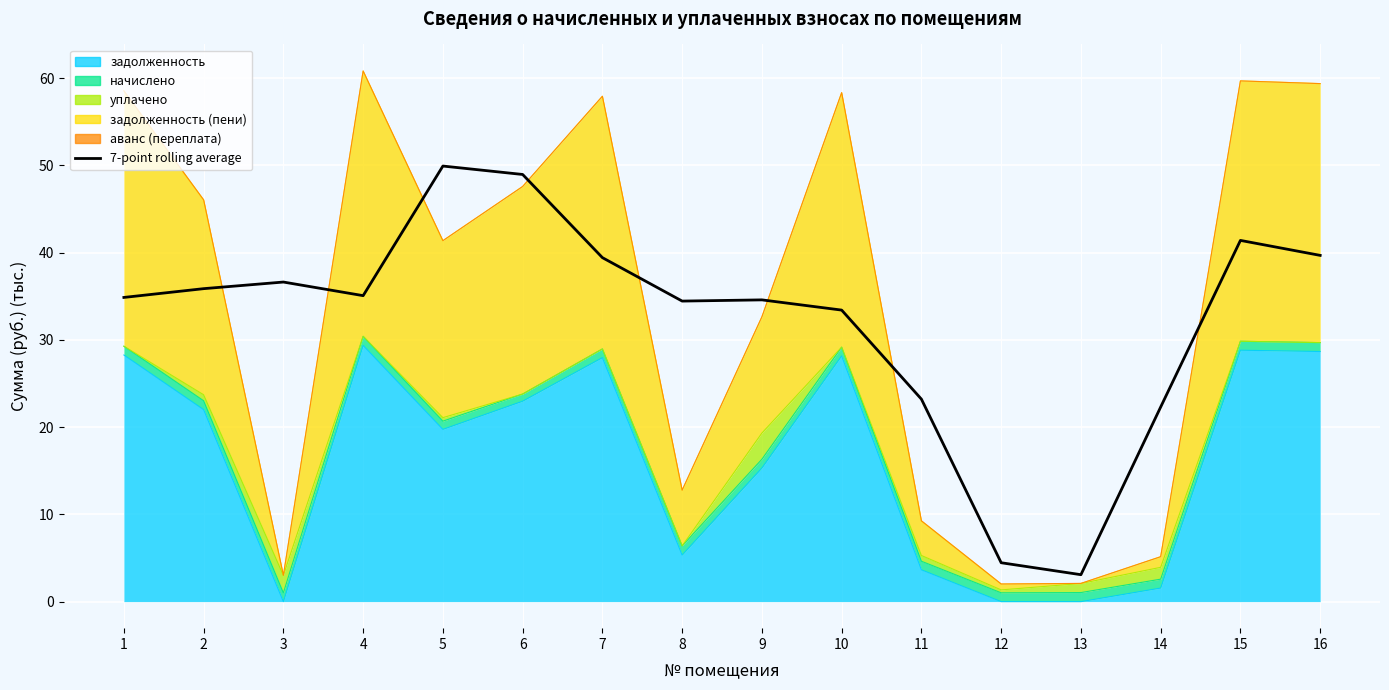

Where is the first local minimum?

4